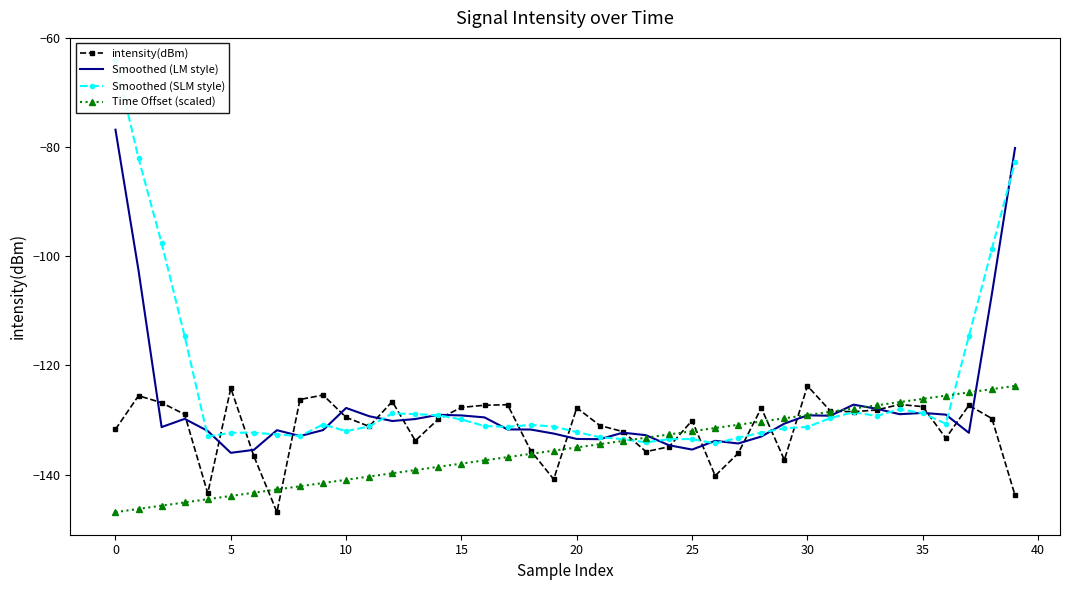

What is the smallest value displayed?

-146.9